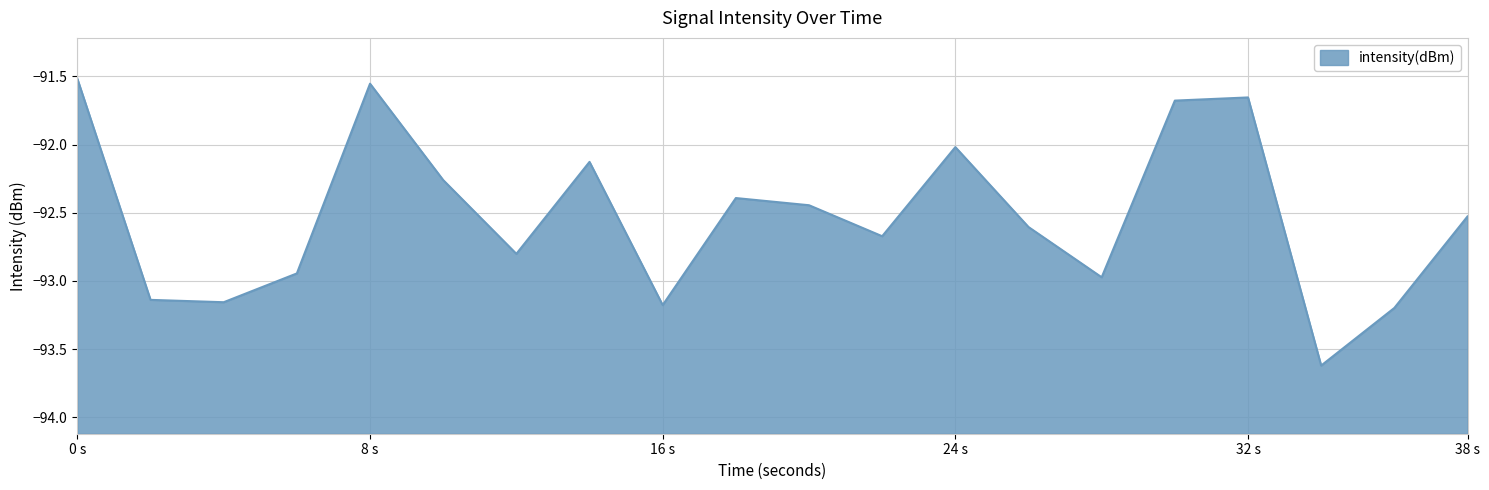

At which category does the data reach its first local peak?

8 s